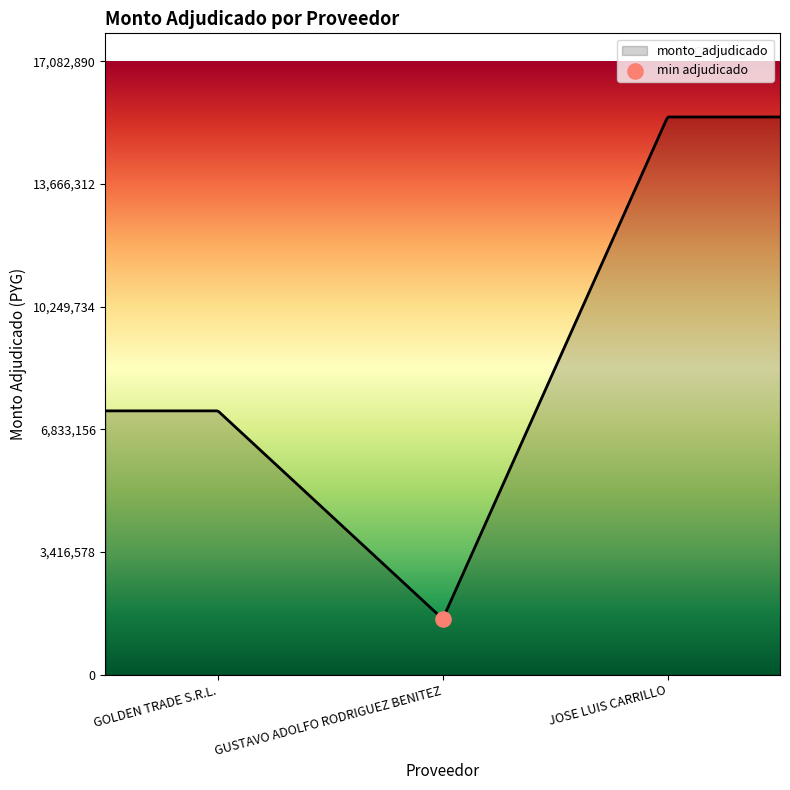

What is the change in value from GOLDEN TRADE S.R.L. to GUSTAVO ADOLFO RODRIGUEZ BENITEZ?

-5795500